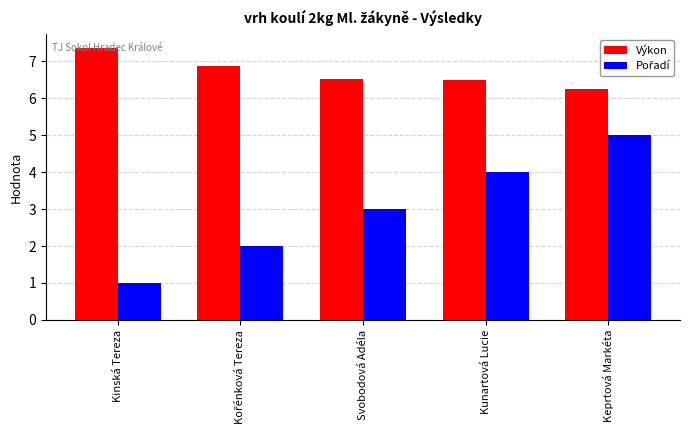

What is the difference between the second highest and second lowest values in the Výkon series?

0.4